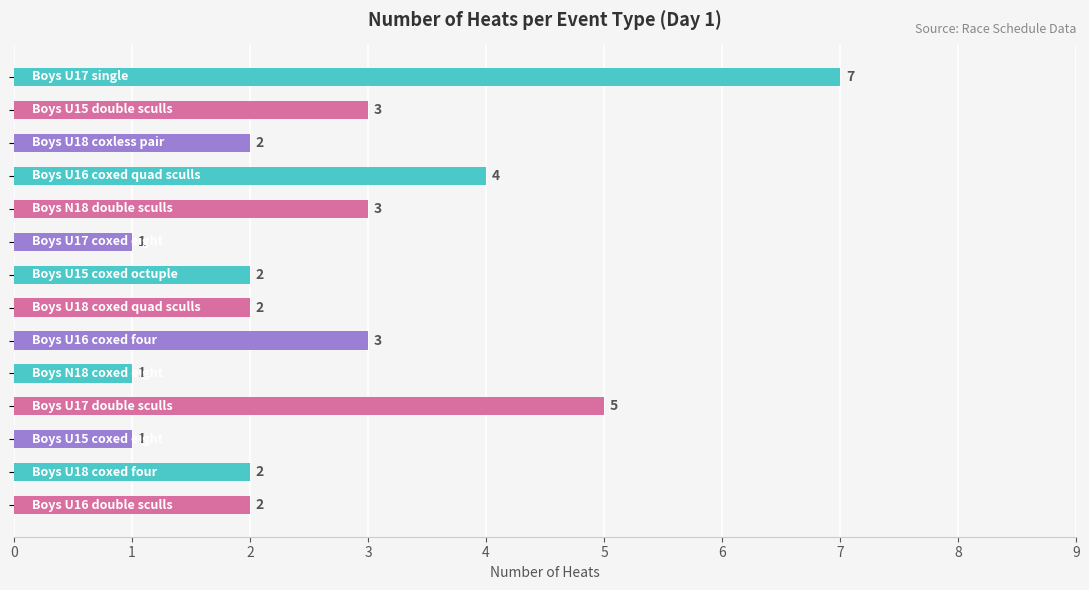

What is the difference between the maximum and minimum values?

6